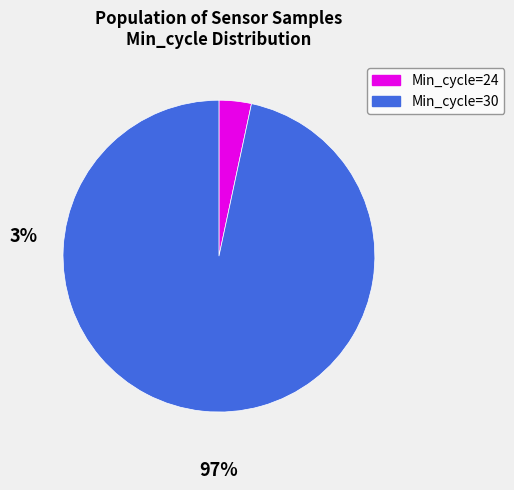

Does any single category account for the majority?

Yes